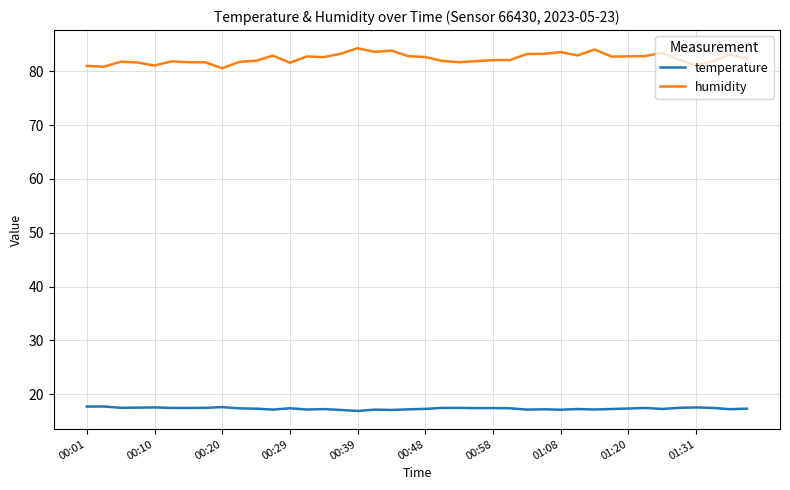

In temperature, how many points are higher than both neighbors (excluding endpoints)?

12